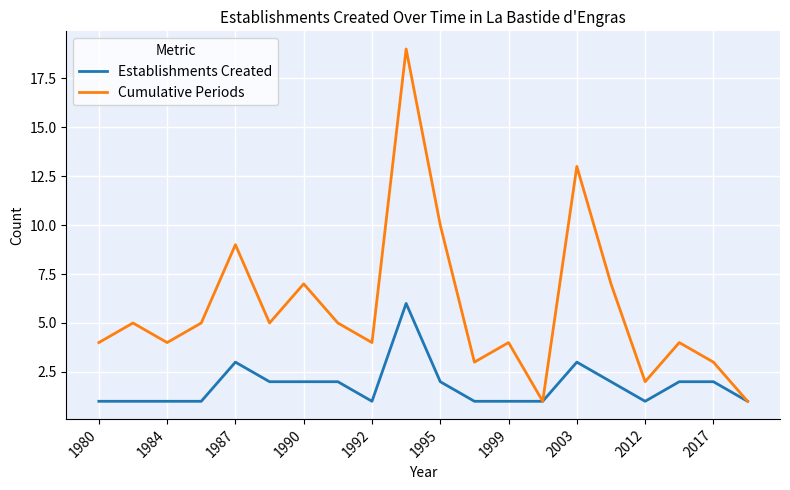

List the series in order of their peak value, highest first.

Cumulative Periods, Establishments Created